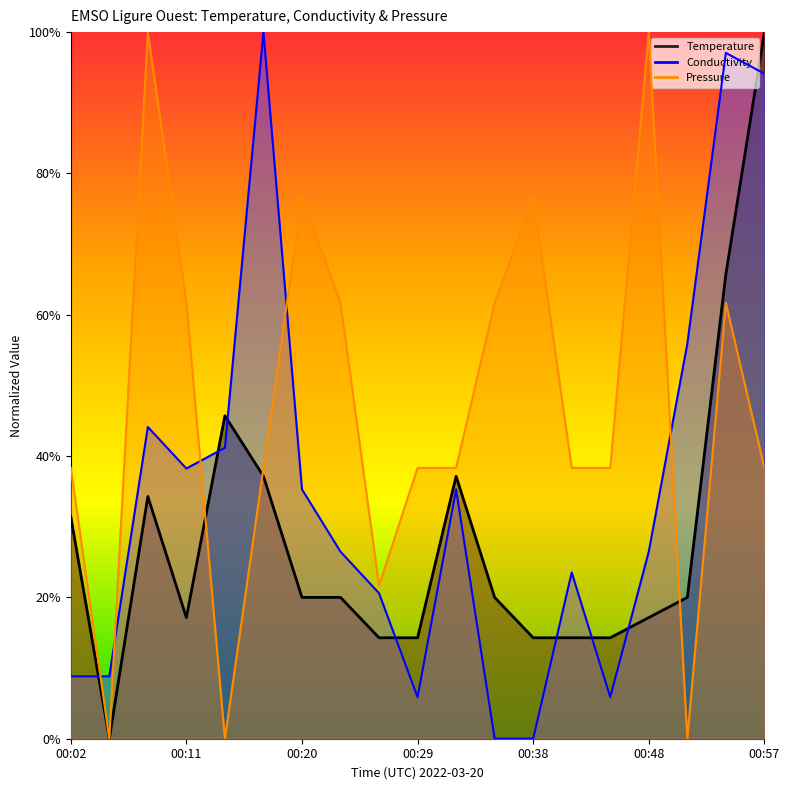

How many times do Temperature and Pressure cross each other?

3